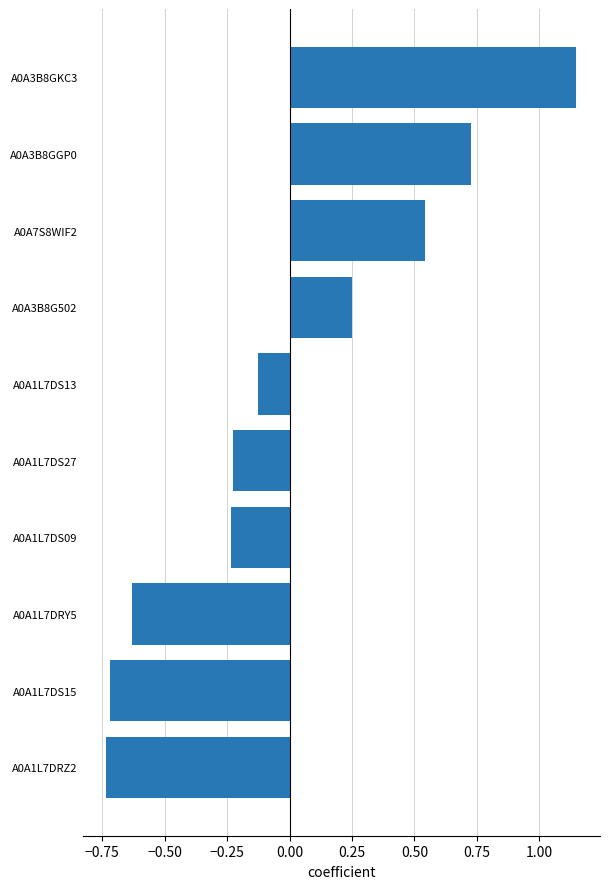

Does the chart contain any negative values?

Yes